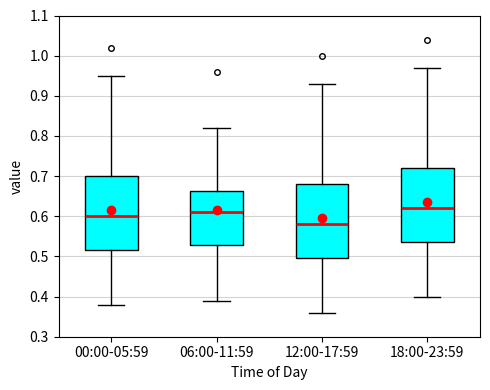

Where is the lower edge of the box for 06:00-11:59 on the y-axis? The values are not printed on the chart, so give them approximately, as read against the axis.

0.53